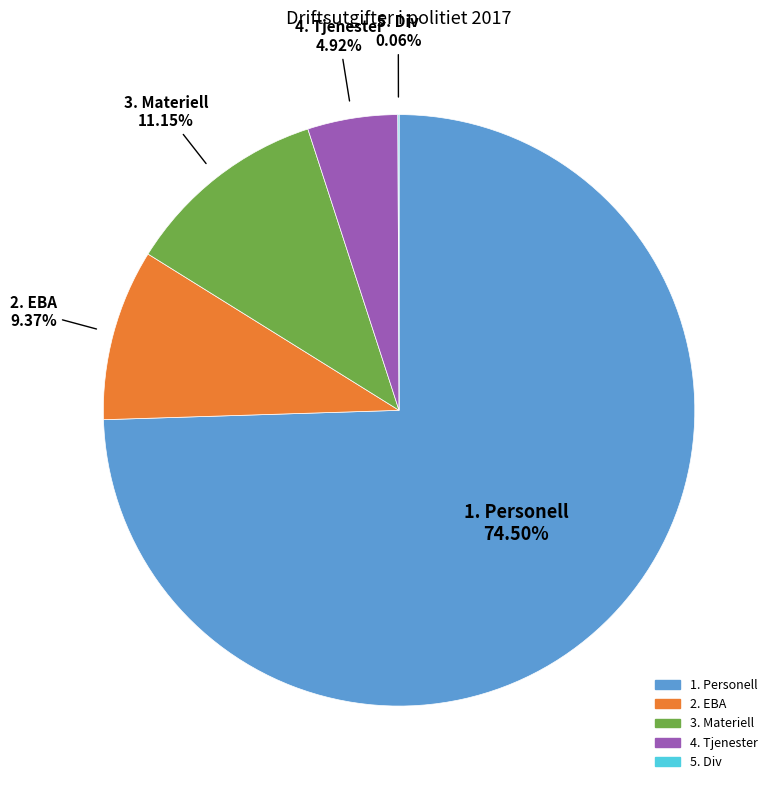

Is it true that 4. Tjenester is 10% of the pie?

False